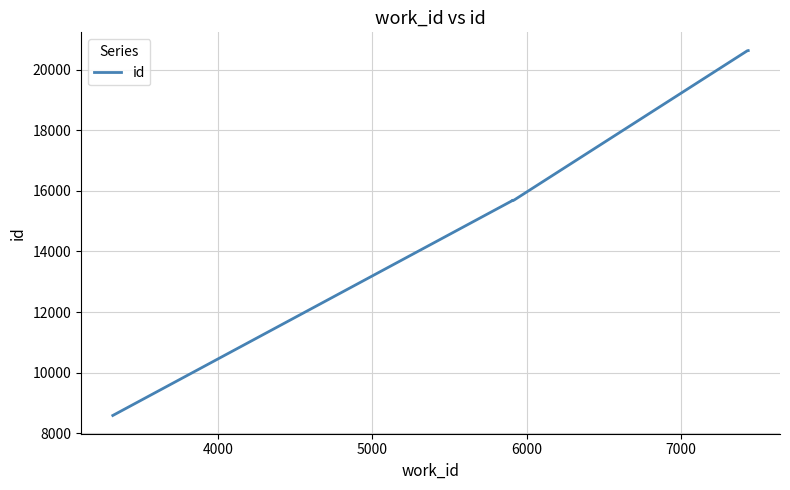

Reading left to right, extract all data points from this chart.

8586	15674	15683	15691	20621	20622	20624	20625	20626	20627